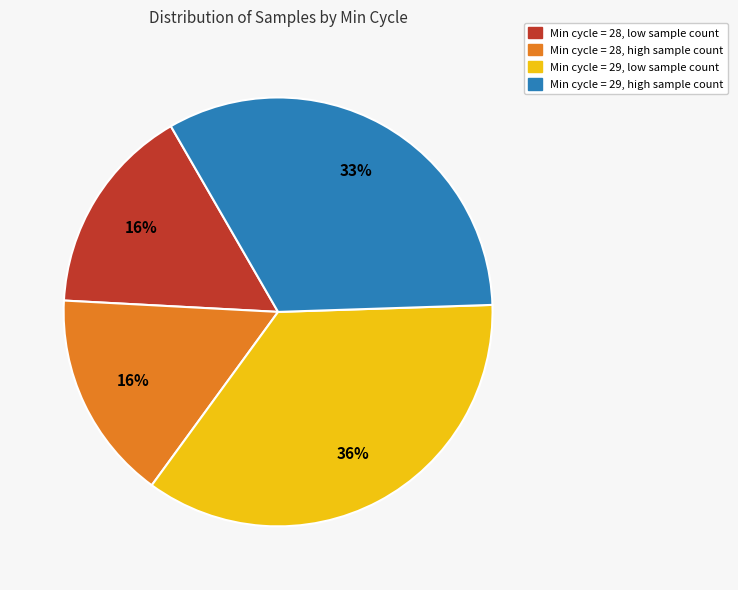

Is there a majority slice in this chart?

No